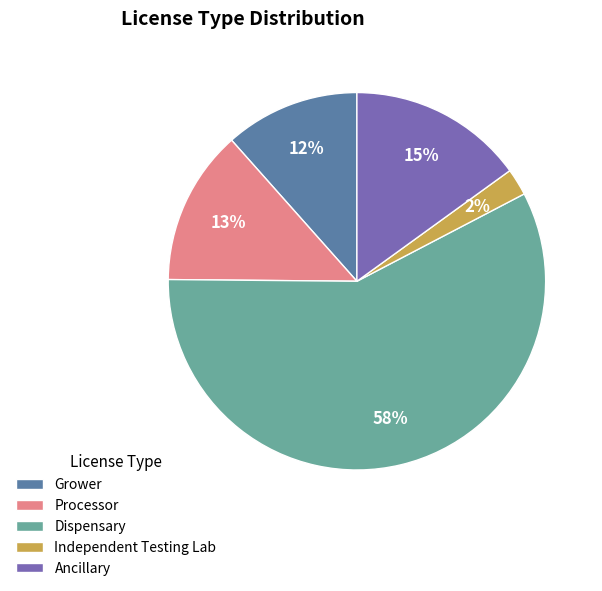

Between Dispensary and Grower, which is larger?

Dispensary